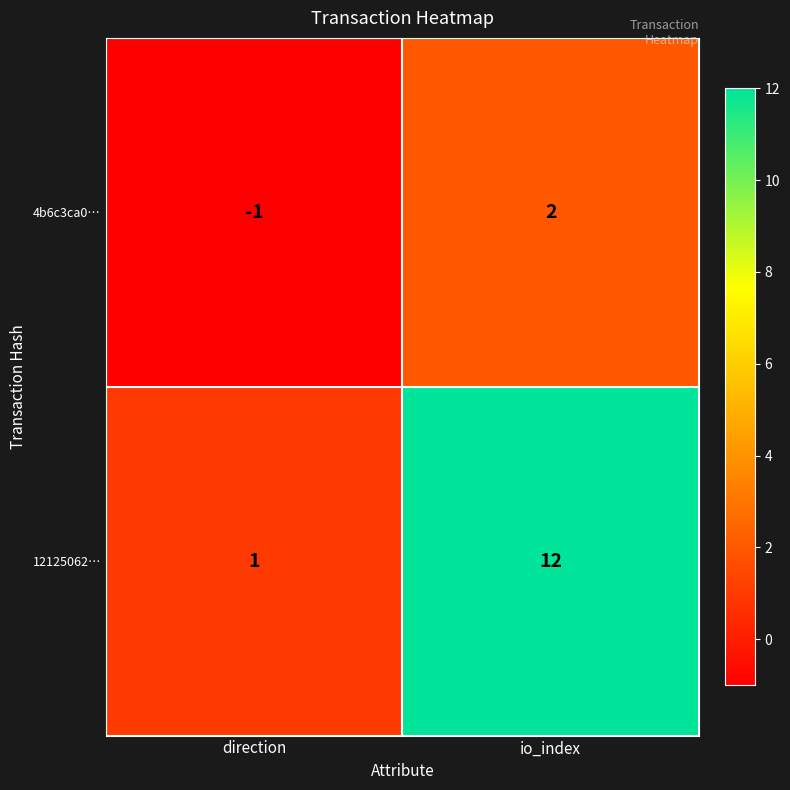

What is the difference between the maximum and minimum values in the 4b6c3ca0… series?

3